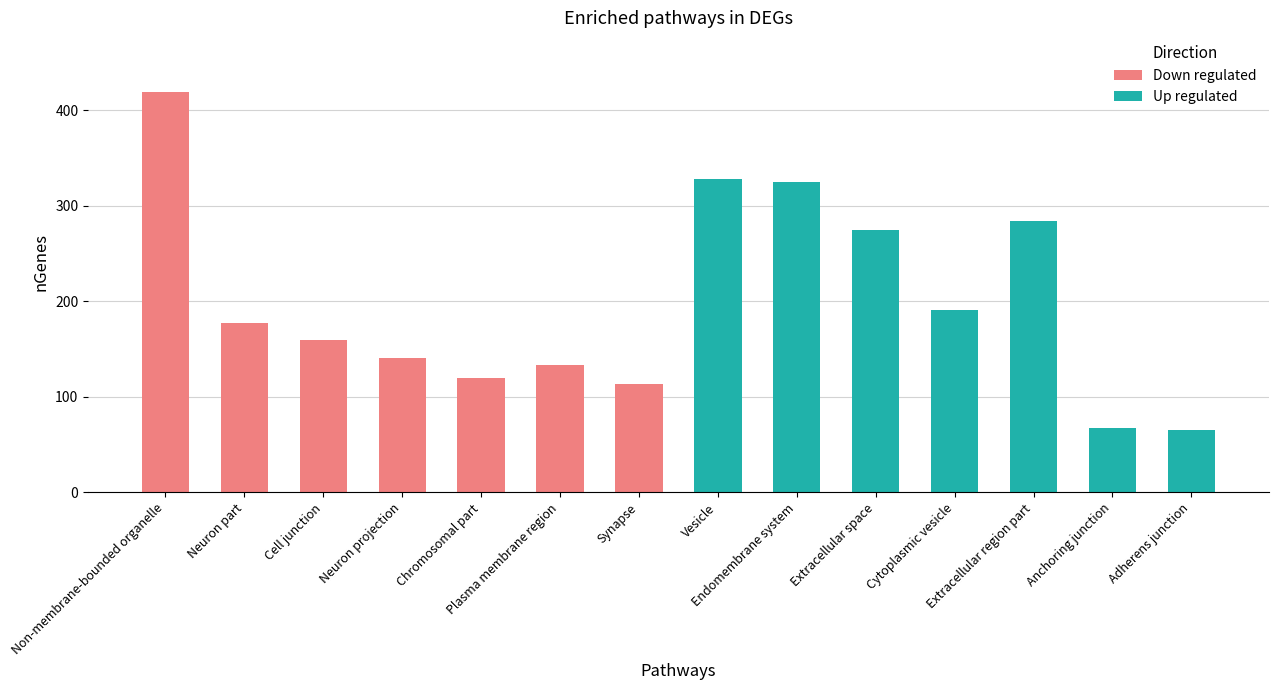

Which category has the highest value in the Up regulated series?

Vesicle